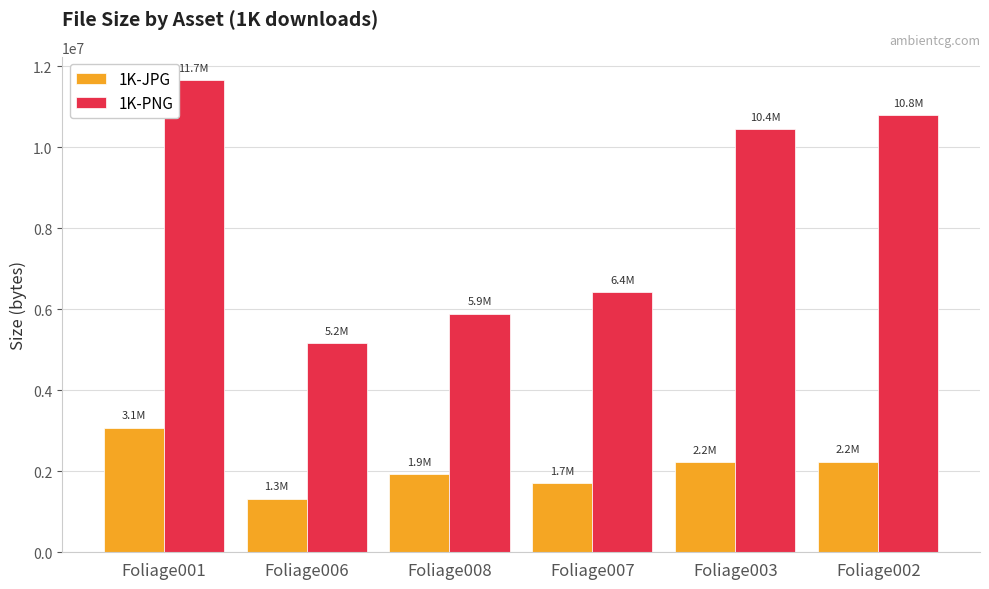

Which series has the widest spread of values?

1K-PNG